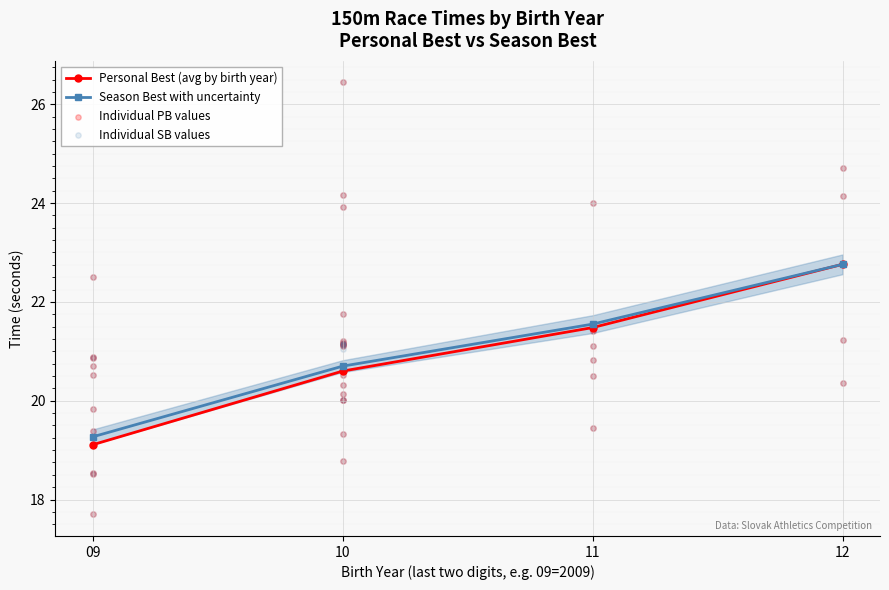

What is the total value across all series at 9?

35.4